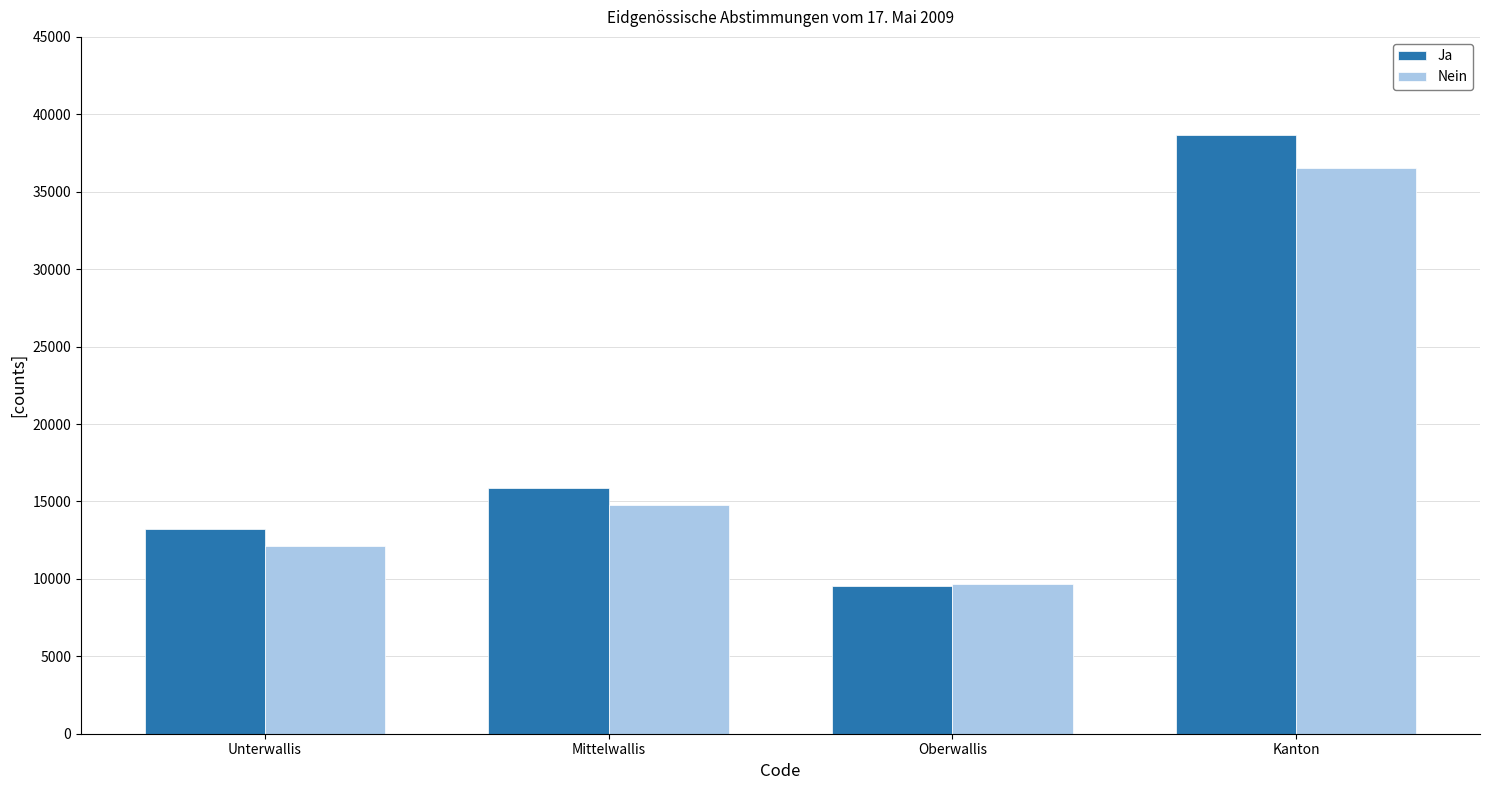

True or false: Nein has a value of 13605 at Kanton.

False